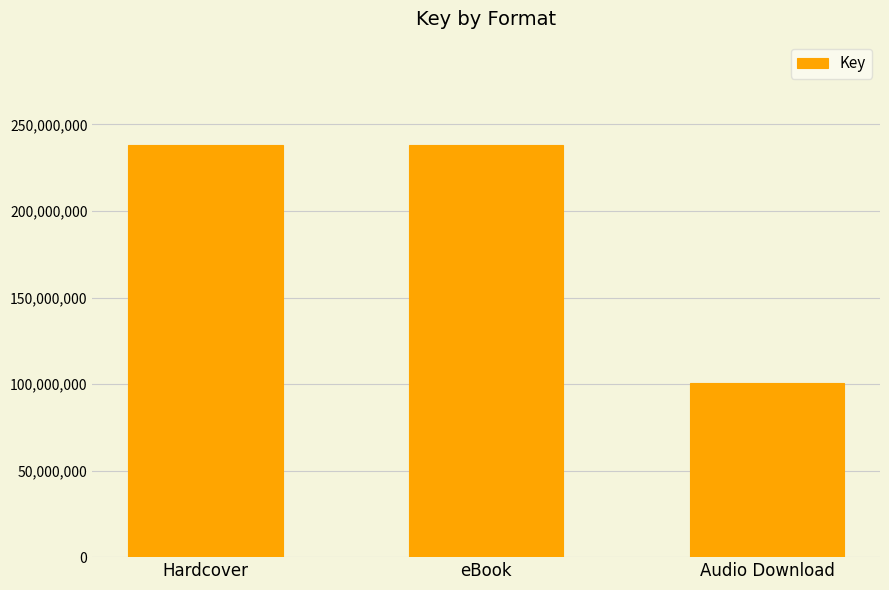

What is the ratio of the value at Hardcover to the value at Audio Download?

2.4